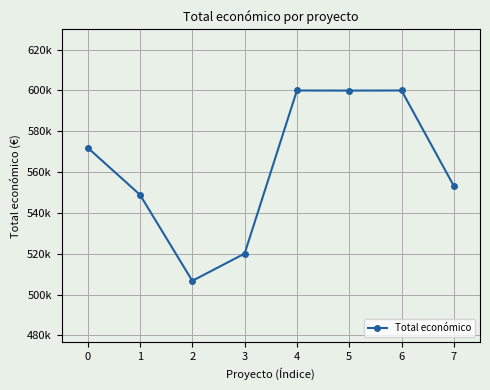

Is this an area chart (filled region under the line)?

No